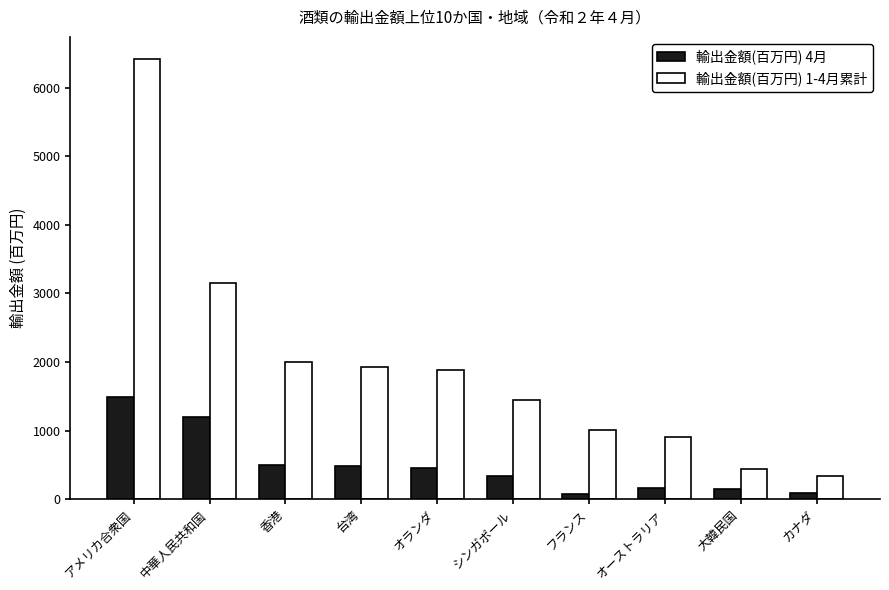

How many values in the 輸出金額(百万円) 4月 series exceed 456?

5